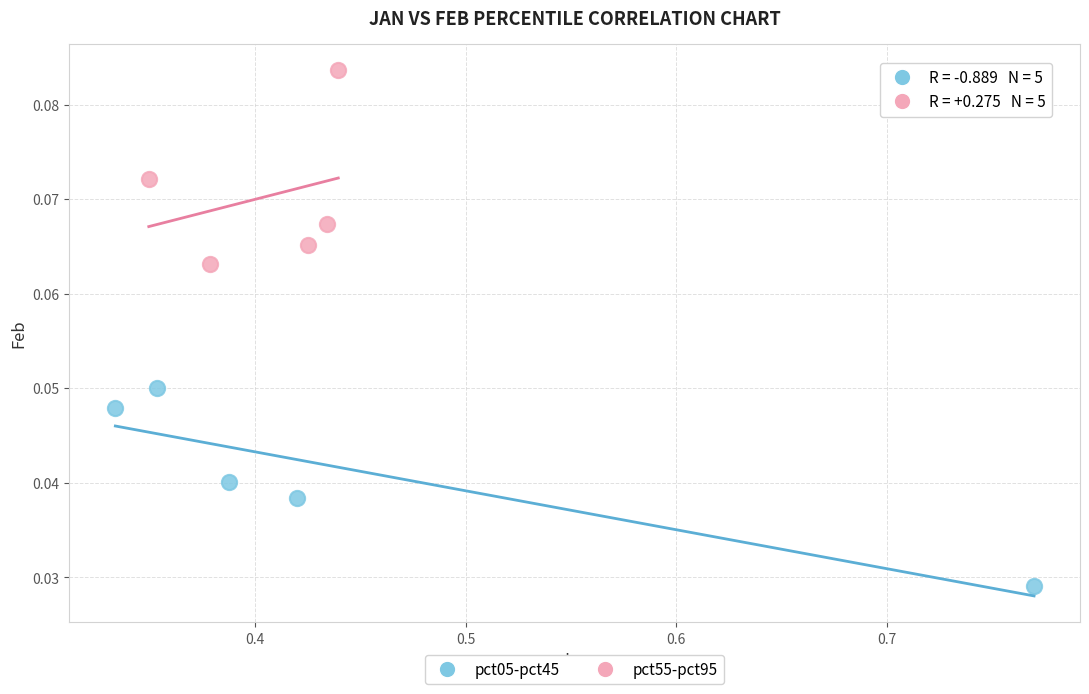

Which series reaches the maximum Y coordinate?

pct55-pct95